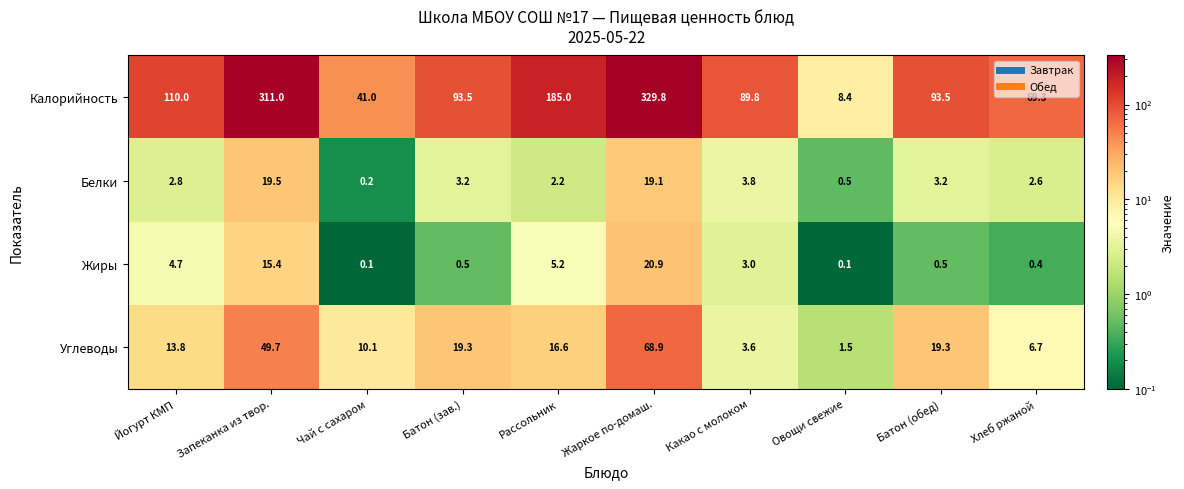

Count the number of categories in the chart.

10